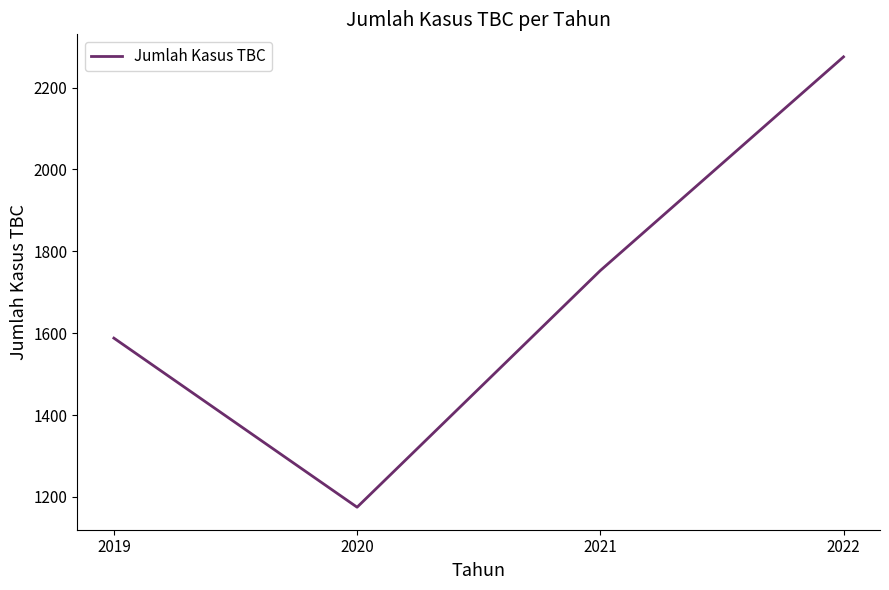

What is the difference between the maximum and second lowest values?

687